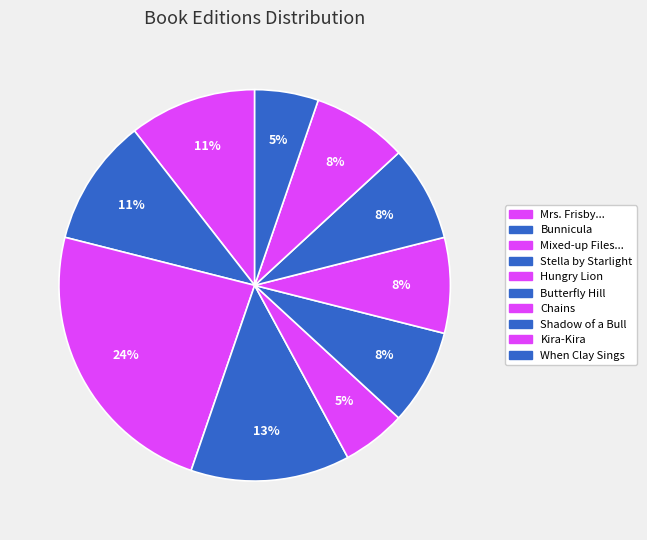

Count the number of slices in the pie.

10